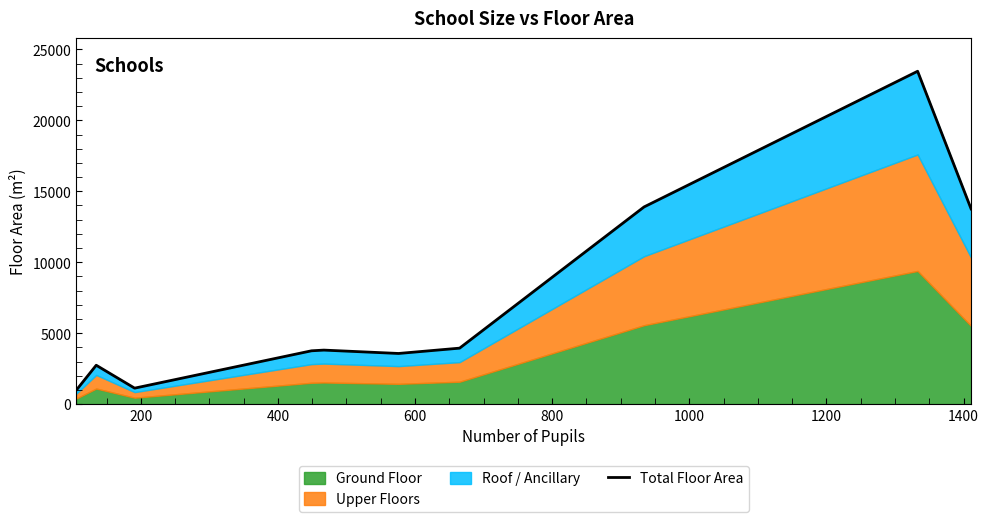

How many interior local peaks (higher than both neighbors) does the data have?

3